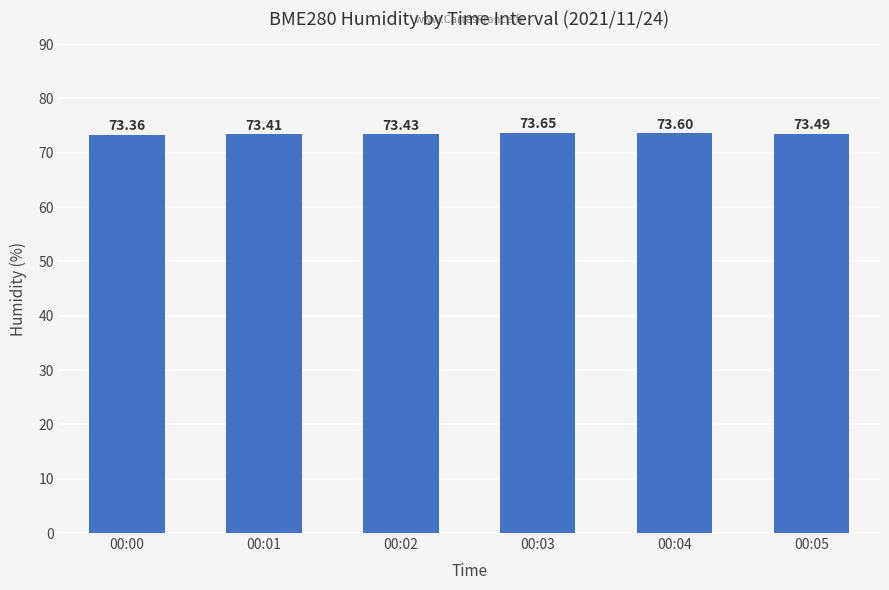

Which label corresponds to the largest value in the chart?

00:03